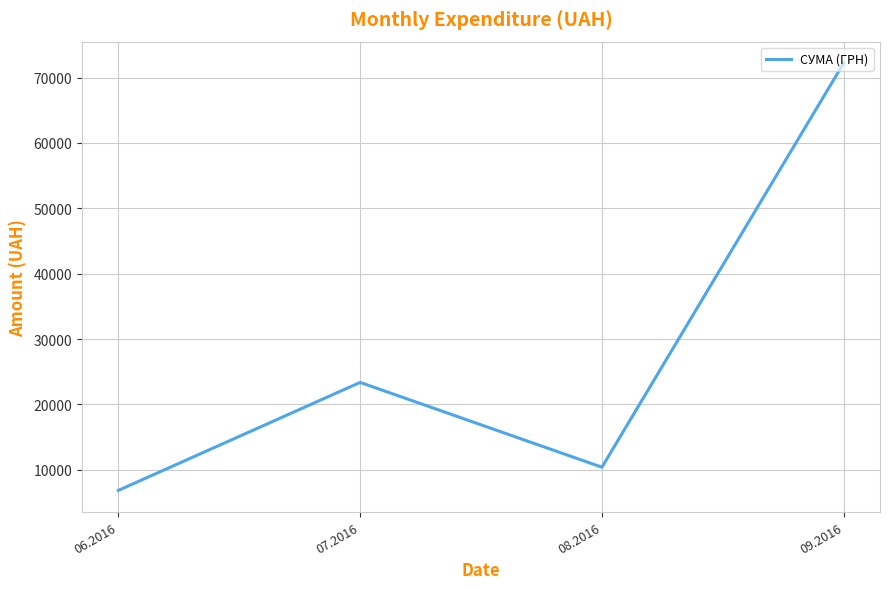

How many series are shown in this chart?

1